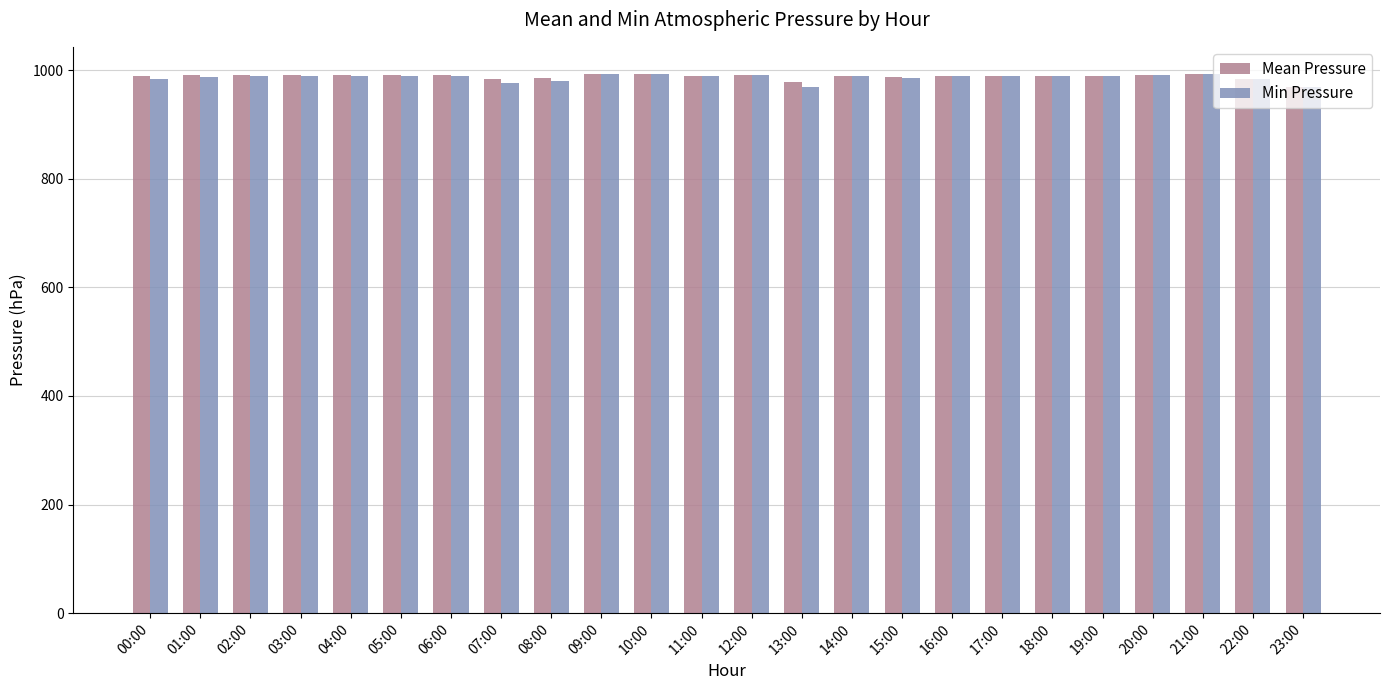

The Min Pressure series shows 968.2 at 13:00. True or false?

True